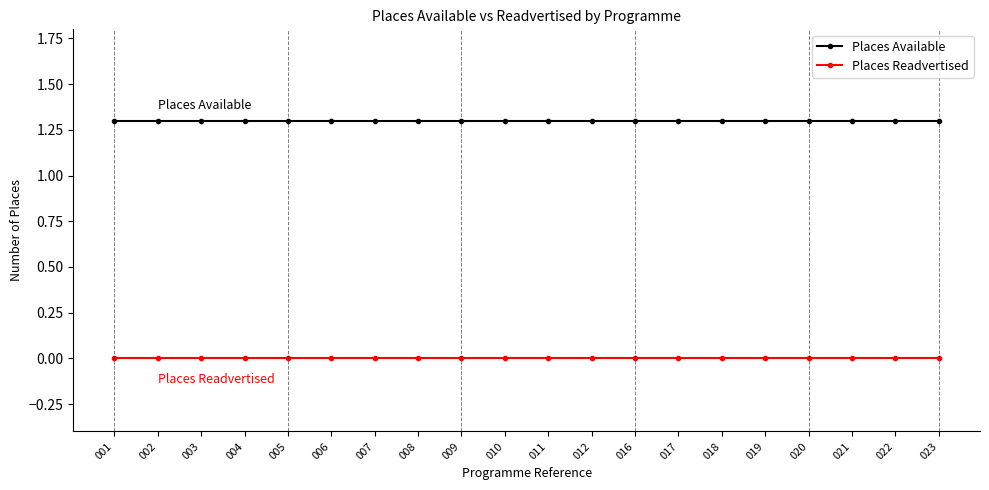

What is the spread (max minus min) of values at 011?

1.3